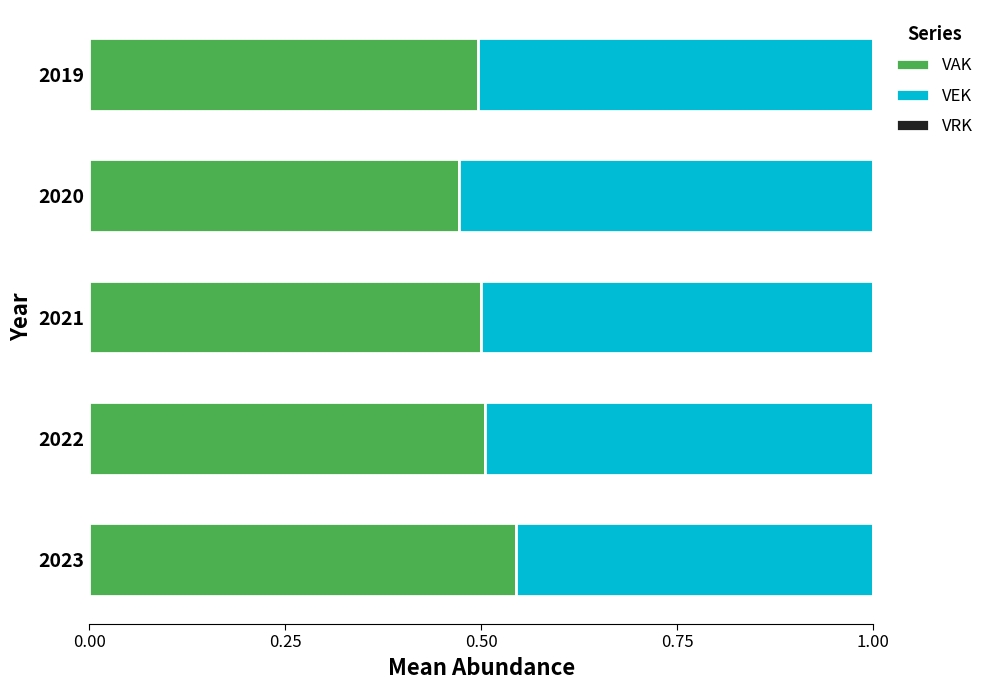

At which label does VAK reach its peak?

2023